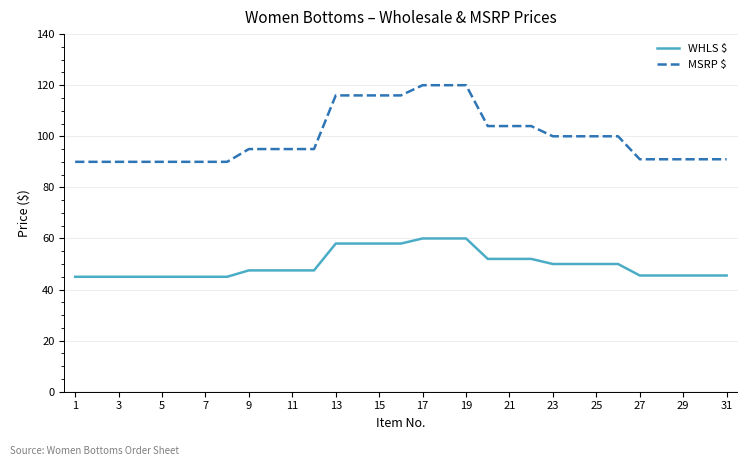

True or false: MSRP $ and WHLS $ cross at least once.

False